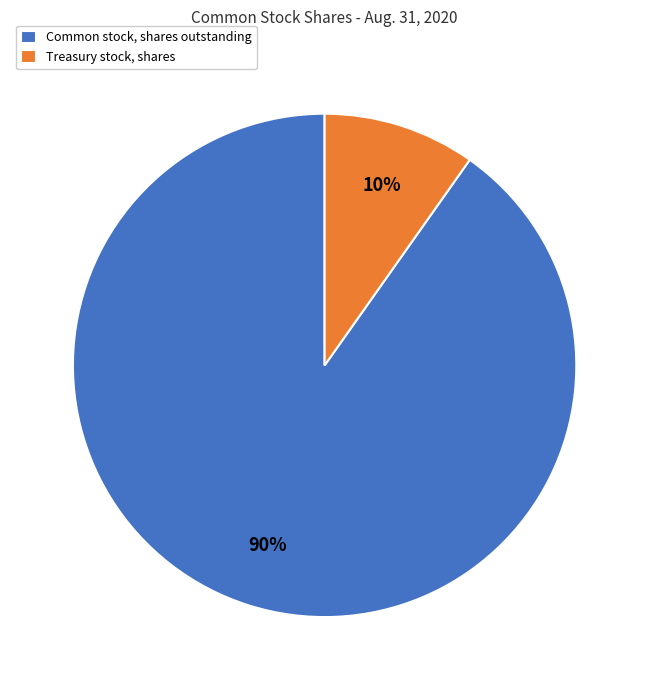

Approximately how many times larger is the value at Treasury stock, shares compared to Common stock, shares outstanding?

0.1